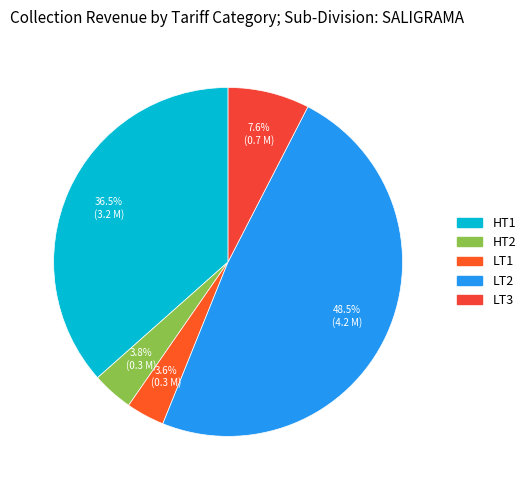

How many slices are in this pie chart?

5